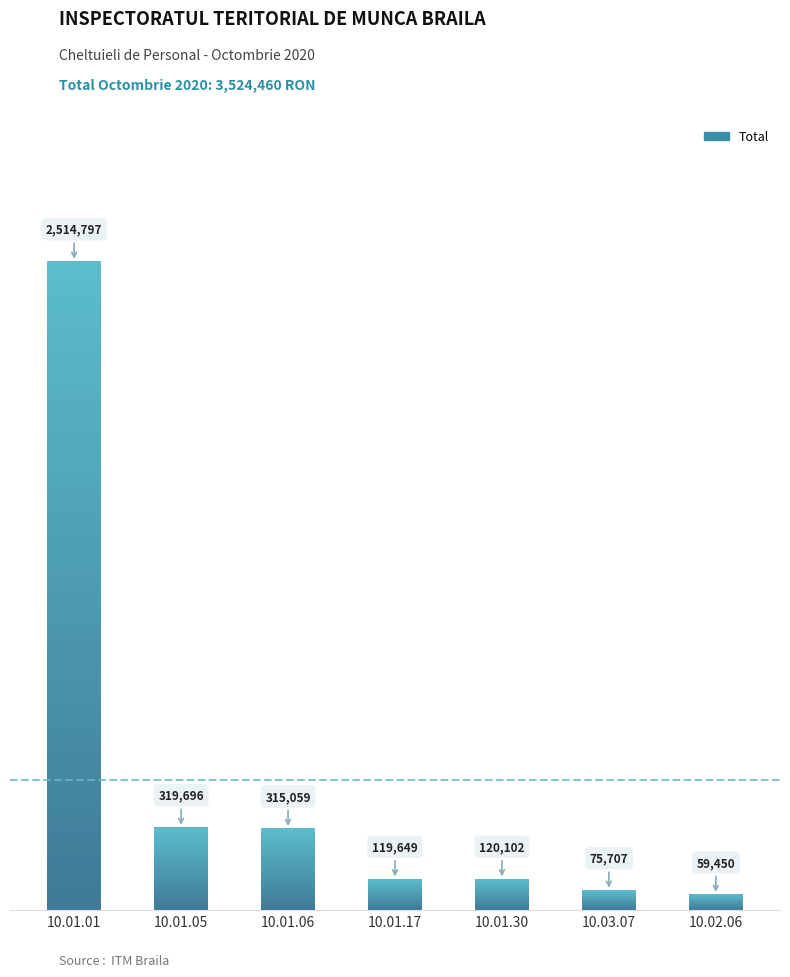

How many data points does each series have?

7